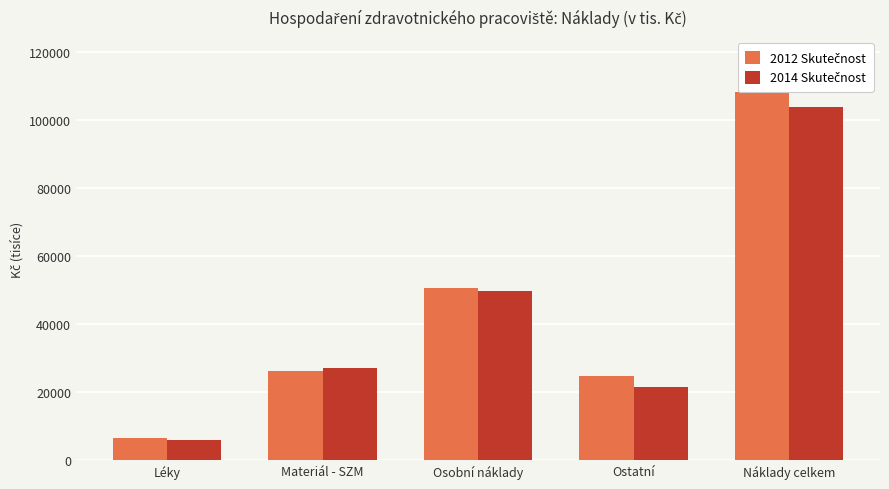

What is the spread (max minus min) of values at Léky?

559.0